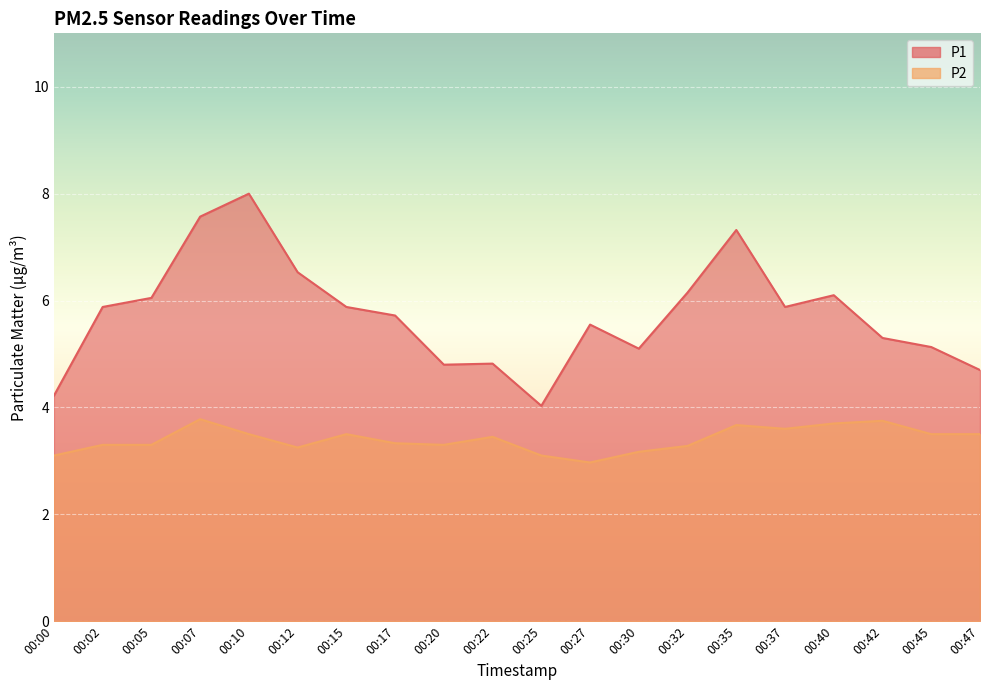

The P2 series shows 3.1 at 00:25. True or false?

True